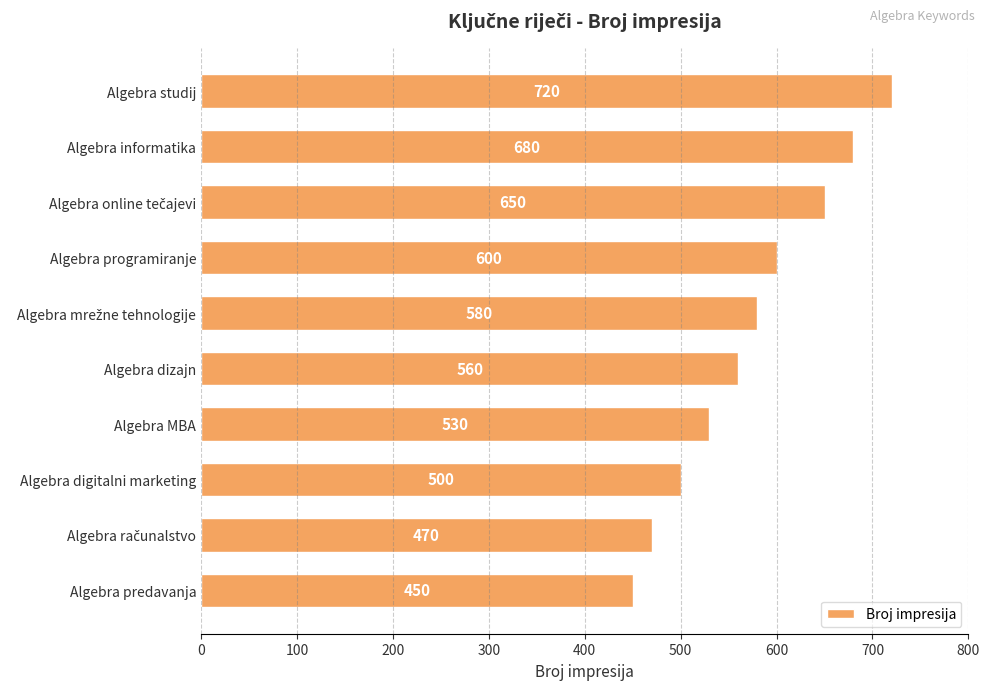

Is it true that the value at Algebra predavanja is 450?

True